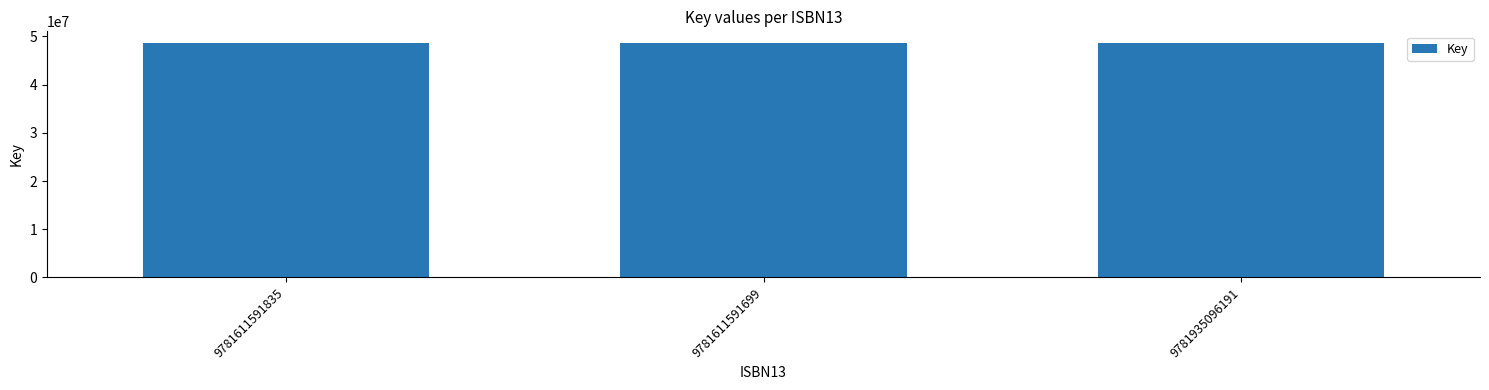

The chart shows a value of 48619635 at 9781935096191. True or false?

True